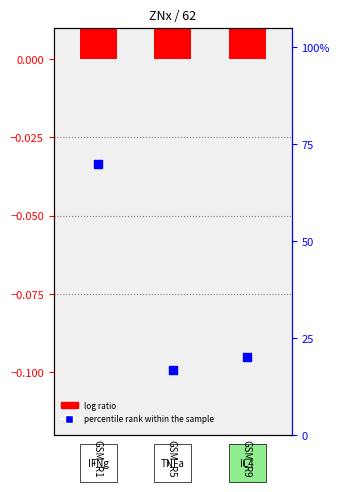

What is the ratio of the value at GSM_R9 to the value at GSM_R5?

1.2